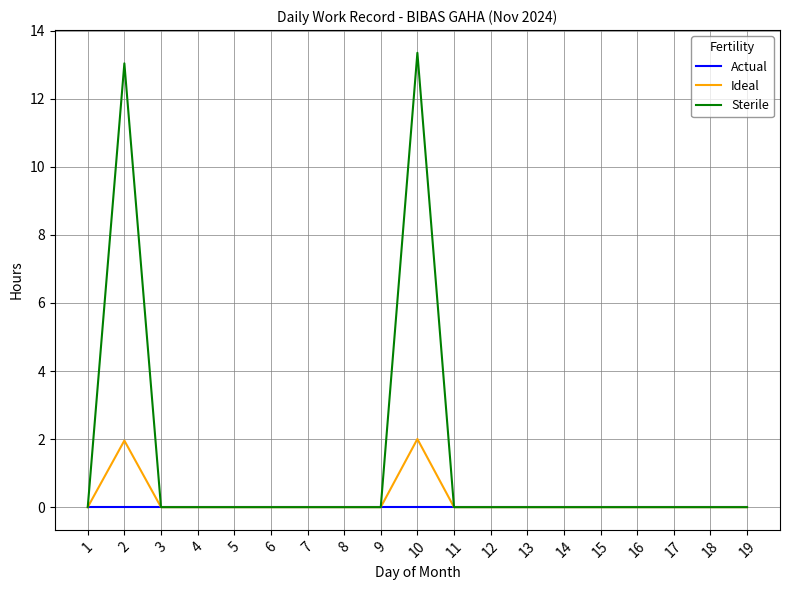

What are all the series names shown in the legend?

Actual, Ideal, Sterile